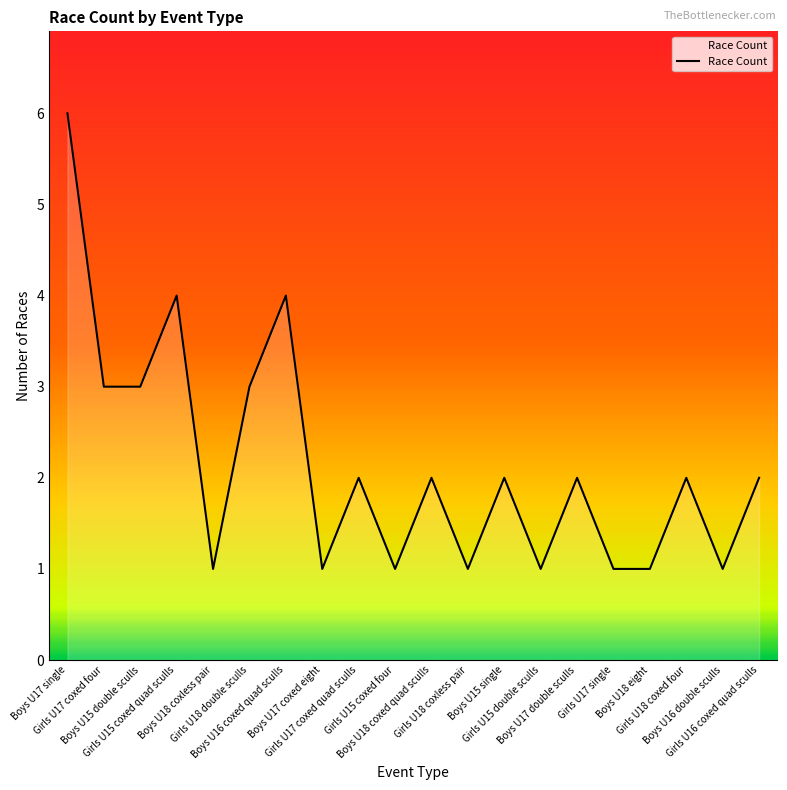

What is the average value?

2